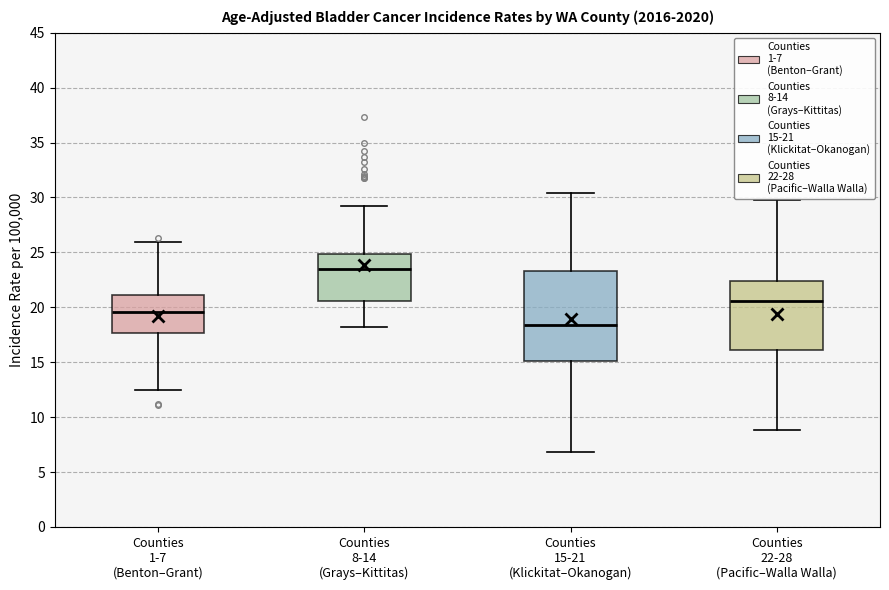

Reading left to right, transcribe this box plot: for each box, give where its median line is, the range the box spans, and where its two whiskers end, as read against the y-axis. The values are not printed on the chart, so give them approximately, as read against the axis.

Counties 1-7 (Benton–Grant): median 19.5, box 17.5 to 21.0, whiskers 12.5 to 26.0
Counties 8-14 (Grays–Kittitas): median 23.5, box 20.5 to 25.0, whiskers 18.0 to 29.0
Counties 15-21 (Klickitat–Okanogan): median 18.5, box 15.0 to 23.5, whiskers 7.0 to 30.5
Counties 22-28 (Pacific–Walla Walla): median 20.5, box 16.0 to 22.5, whiskers 9.0 to 29.5